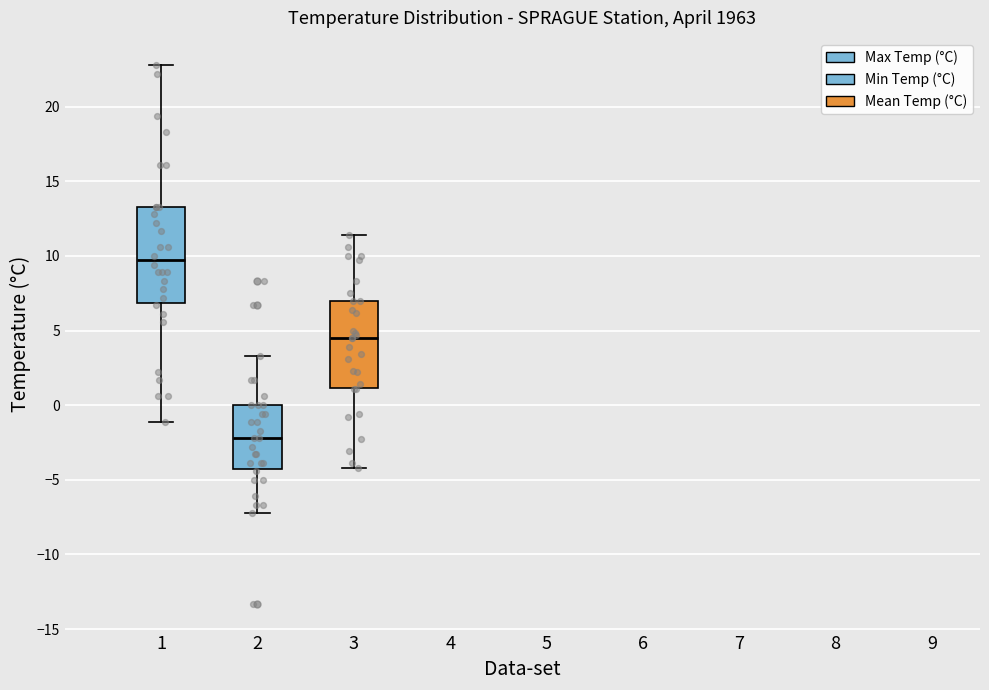

Comparing the boxes themselves (not the whiskers), which one is the tallest?

1